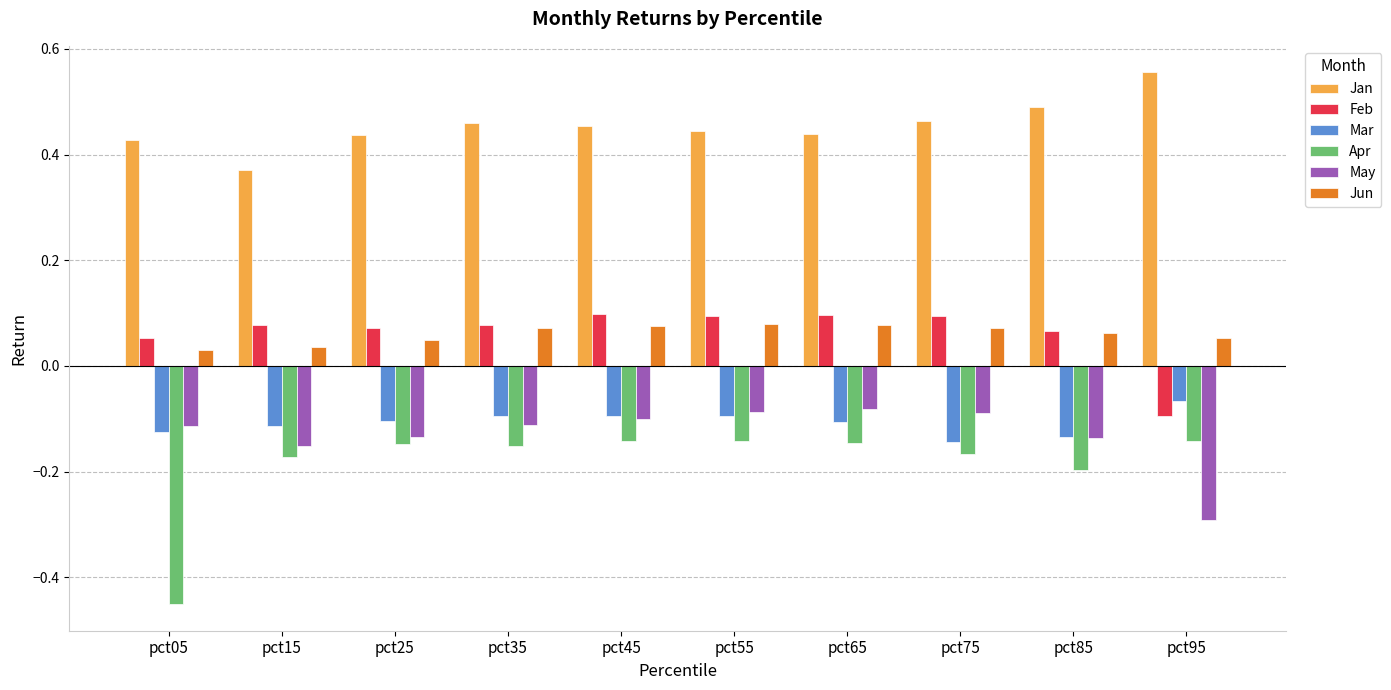

How many bars are there in each group?

6